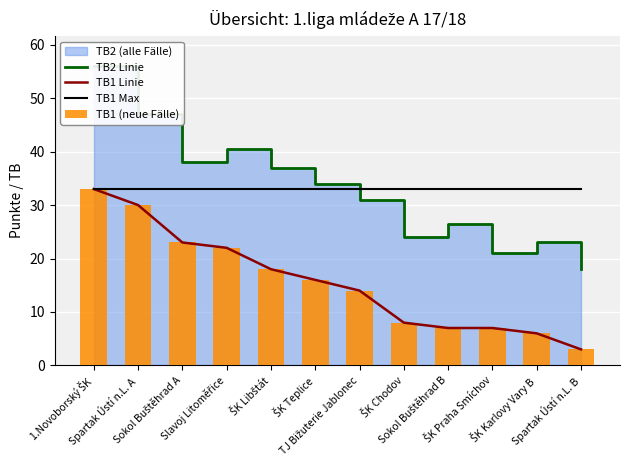

The value of TB1 (neue Fälle) at Sokol Buštěhrad B is 2.7. True or false?

False